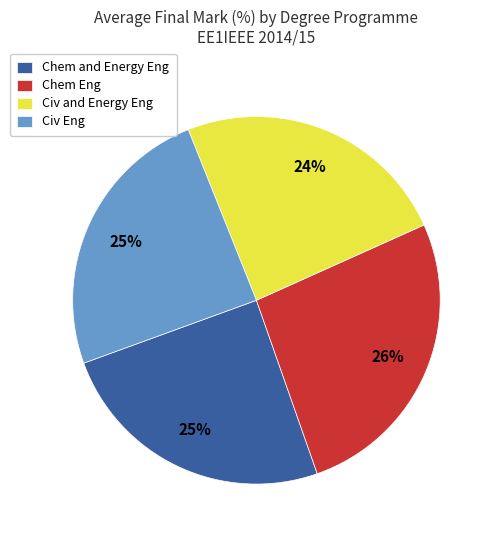

Count the number of slices in the pie.

4